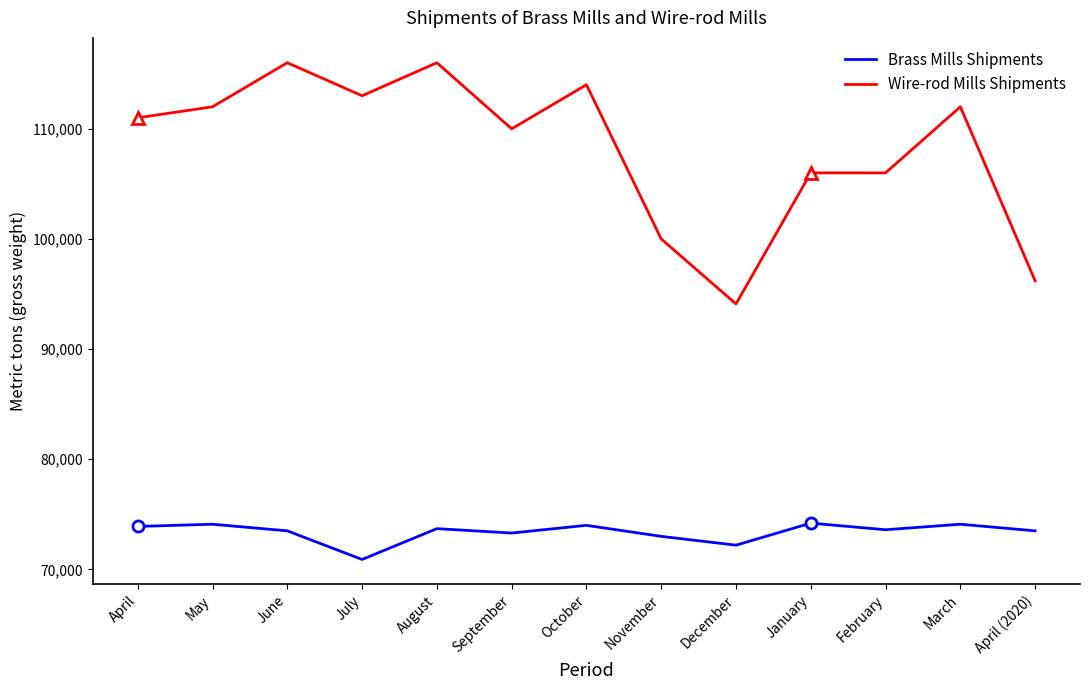

The value of Brass Mills Shipments at August is 73700. True or false?

True